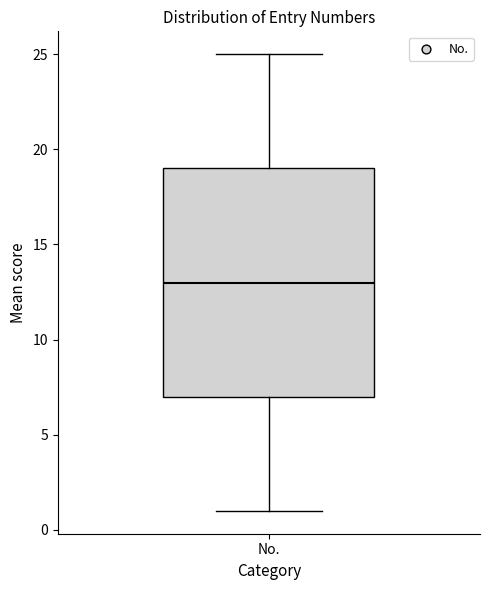

Read this box plot against the y-axis: the position of the median line, the range covered by the box, and the ends of both whiskers. The values are not printed on the chart, so give them approximately, as read against the axis.

median 13, box 7 to 19, whiskers 1 to 25